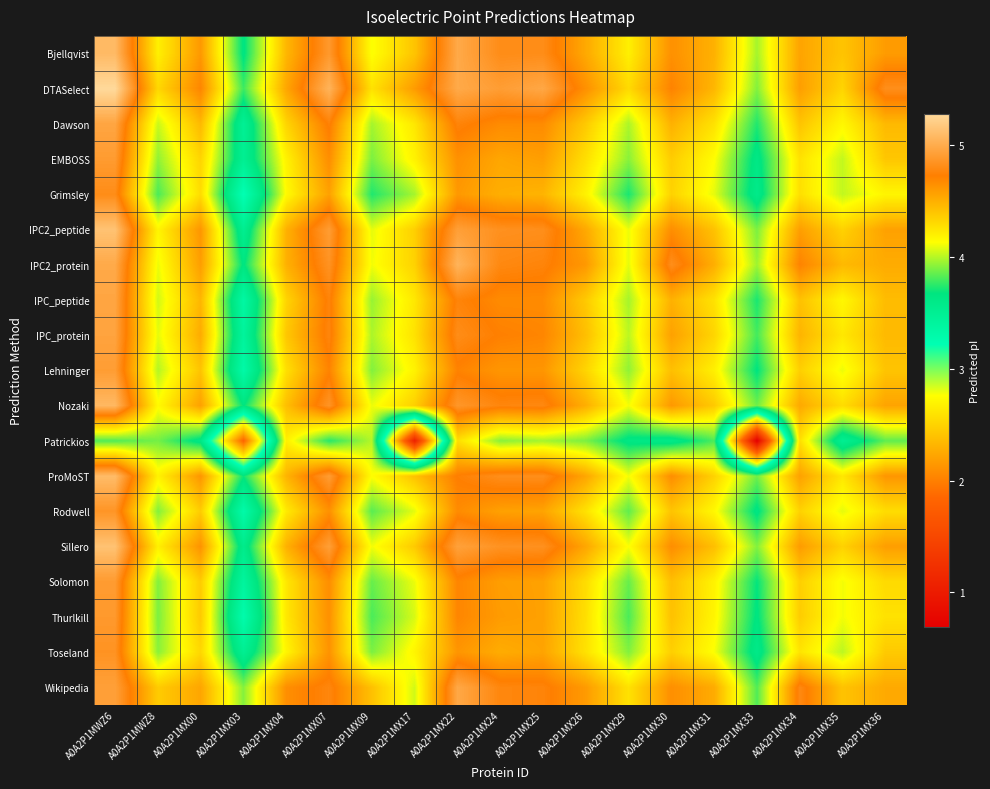

Rank the series by their maximum value, from highest to lowest.

DTASelect, IPC2_peptide, Sillero, ProMoST, Bjellqvist, Nozaki, IPC2_protein, Wikipedia, Dawson, IPC_peptide, IPC_protein, Lehninger, EMBOSS, Solomon, Thurlkill, Rodwell, Toseland, Grimsley, Patrickios